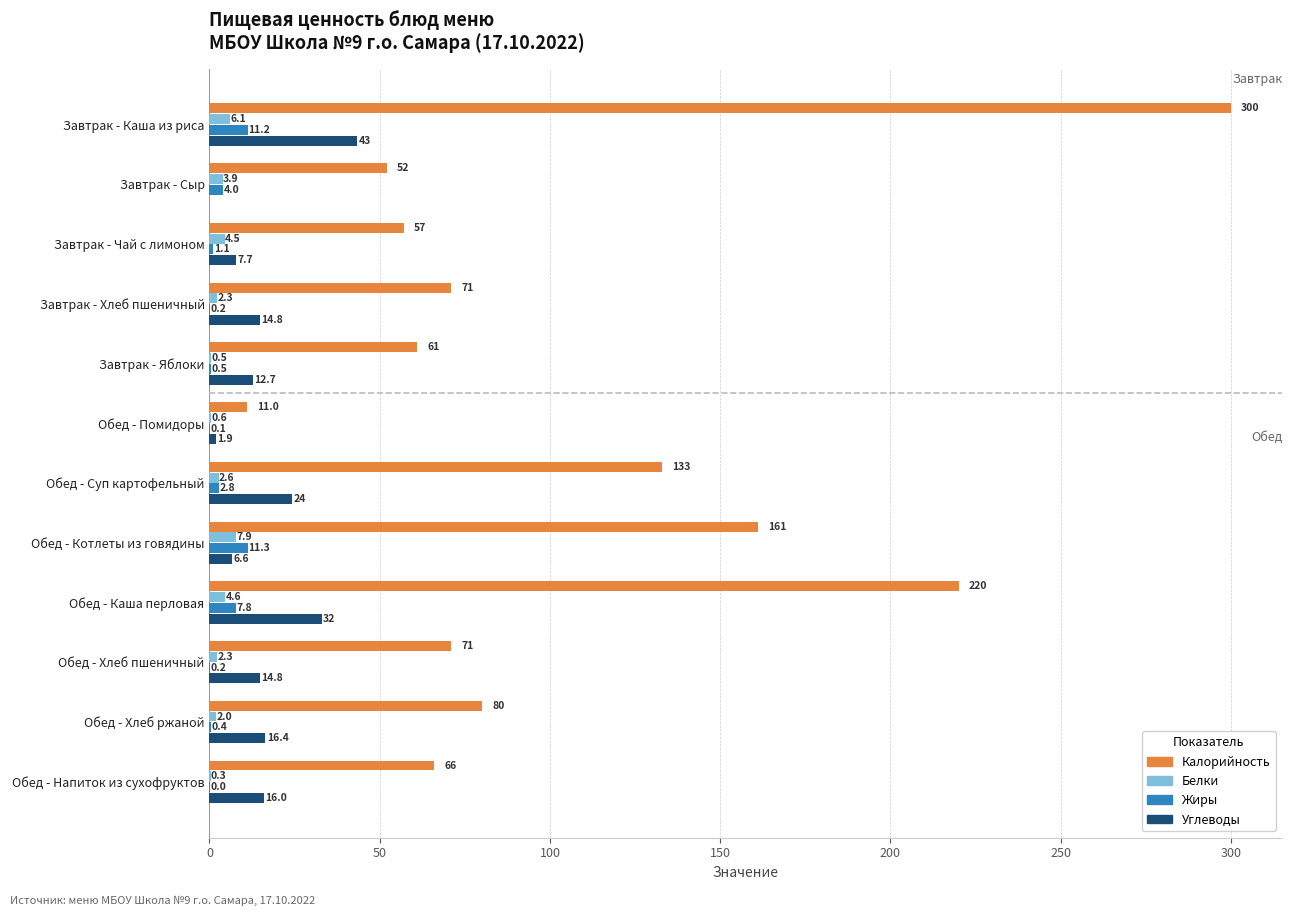

Which series changed the most between Завтрак - Хлеб пшеничный and Обед - Суп картофельный?

Калорийность